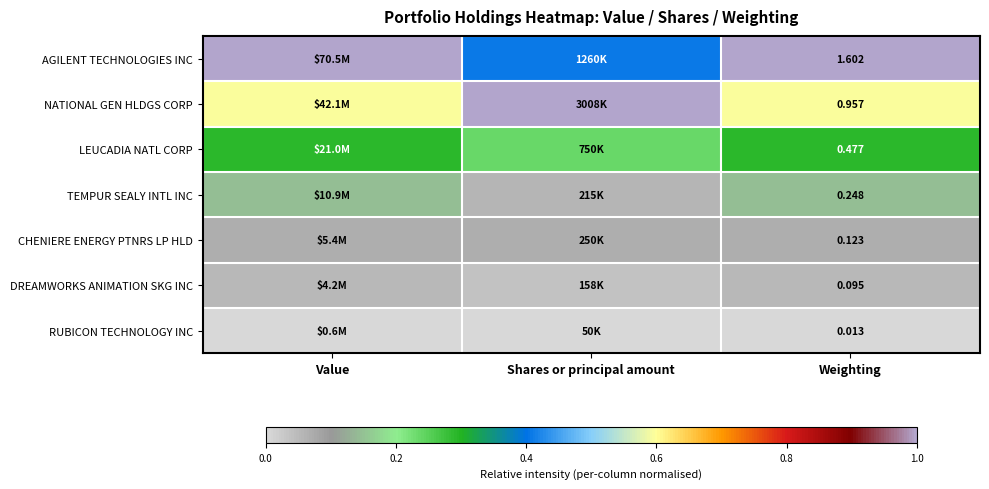

Which series has the widest spread of values?

AGILENT TECHNOLOGIES INC